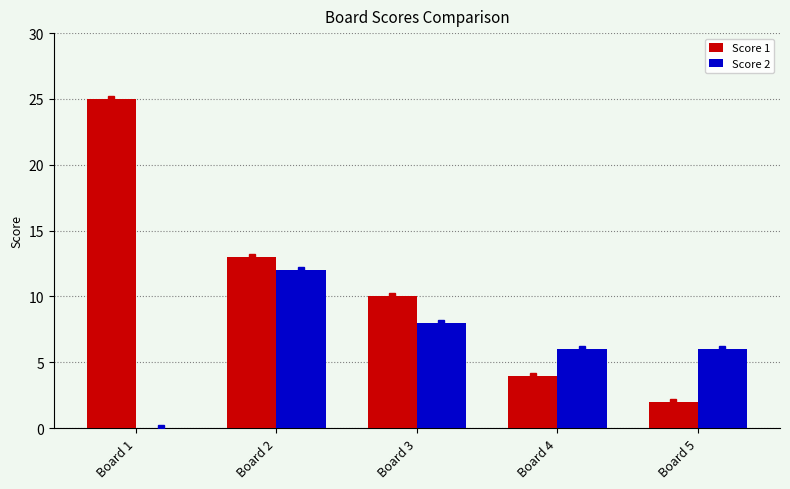

The Score 1 series shows 16 at Board 1. True or false?

False